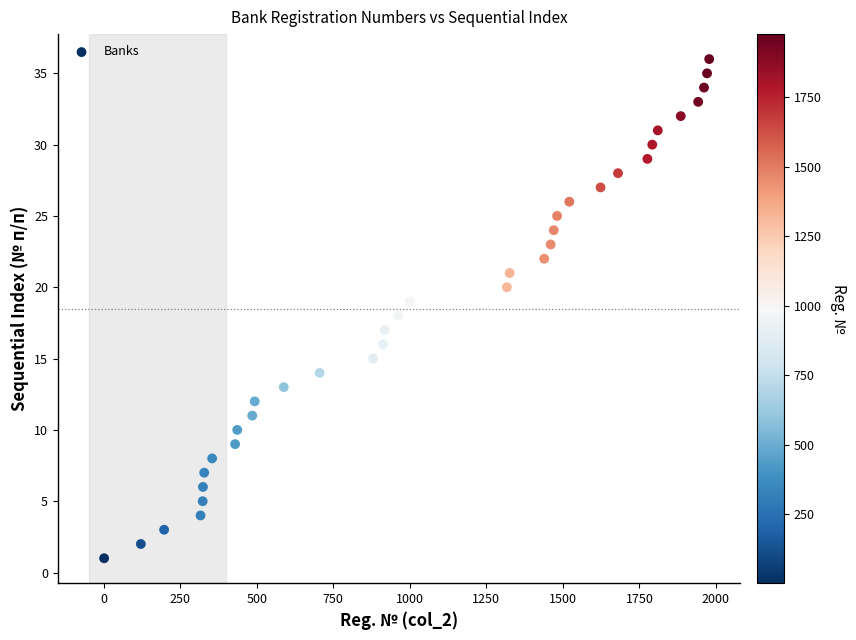

What is the range of Y values (max minus min)?

35